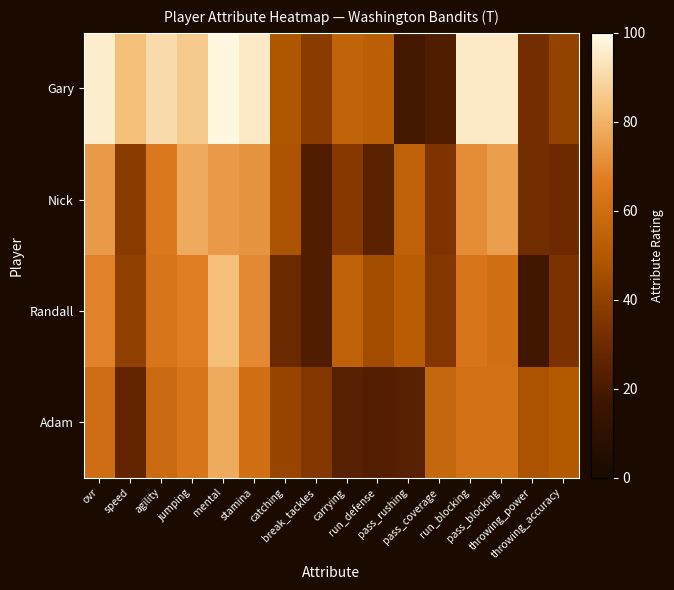

Which series has the largest range (max minus min)?

Gary